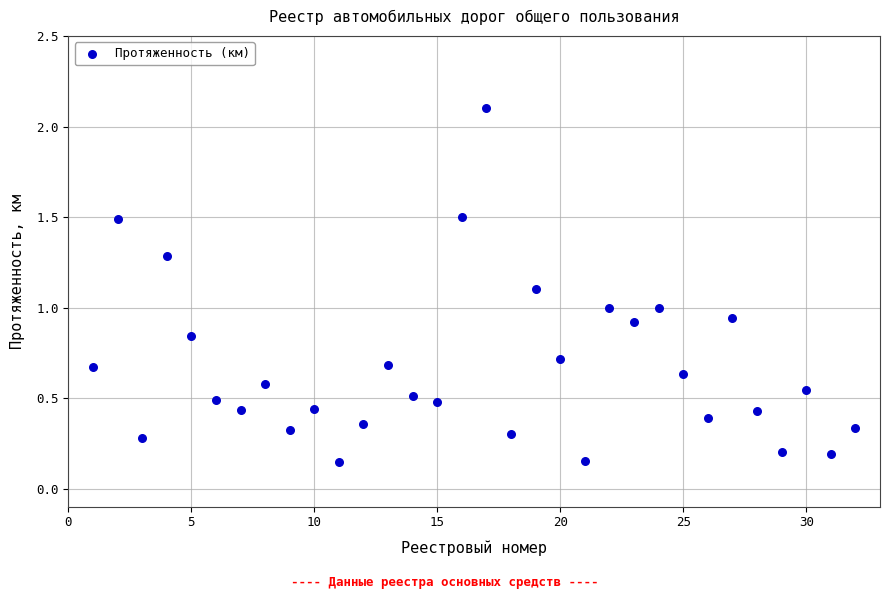

What is the range of X values (max minus min)?

31.0